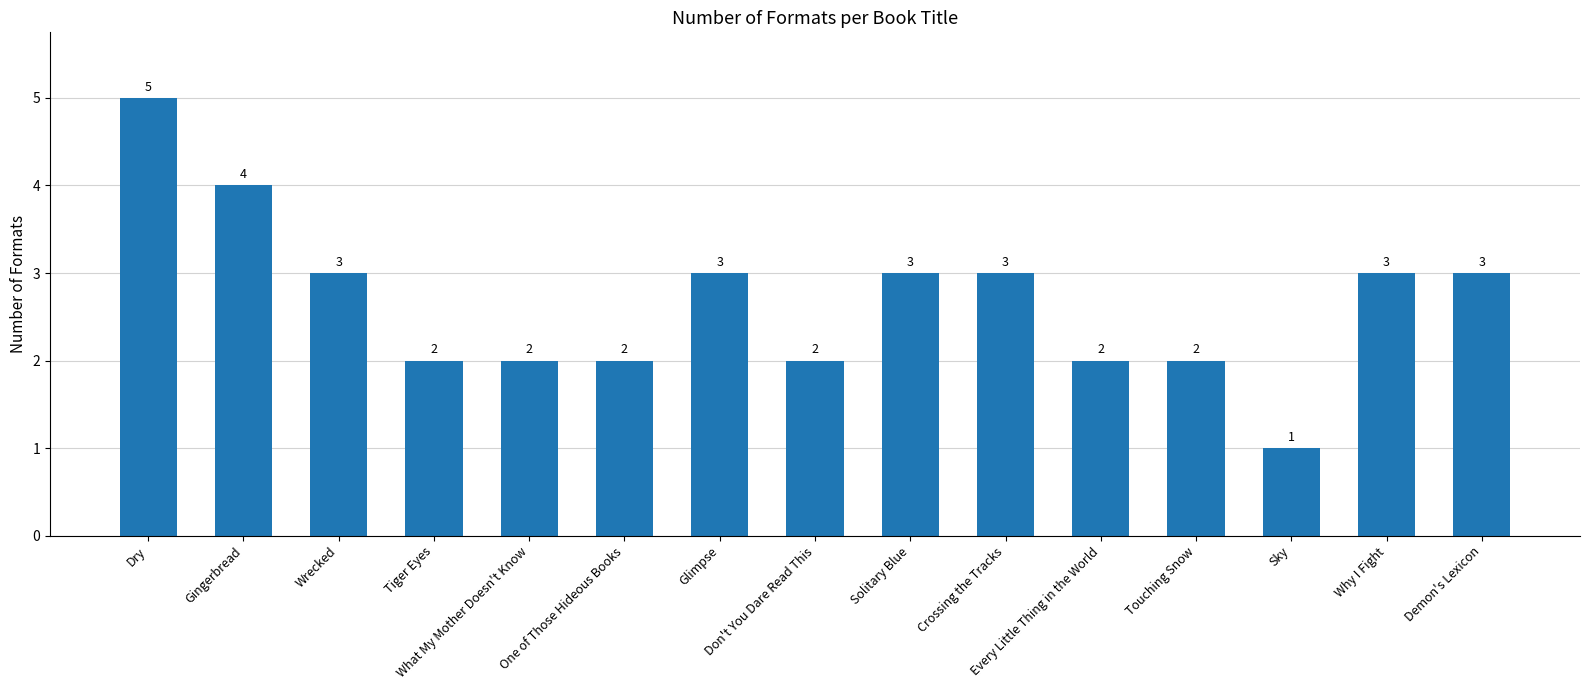

True or false: the data shows 2 at Tiger Eyes.

True